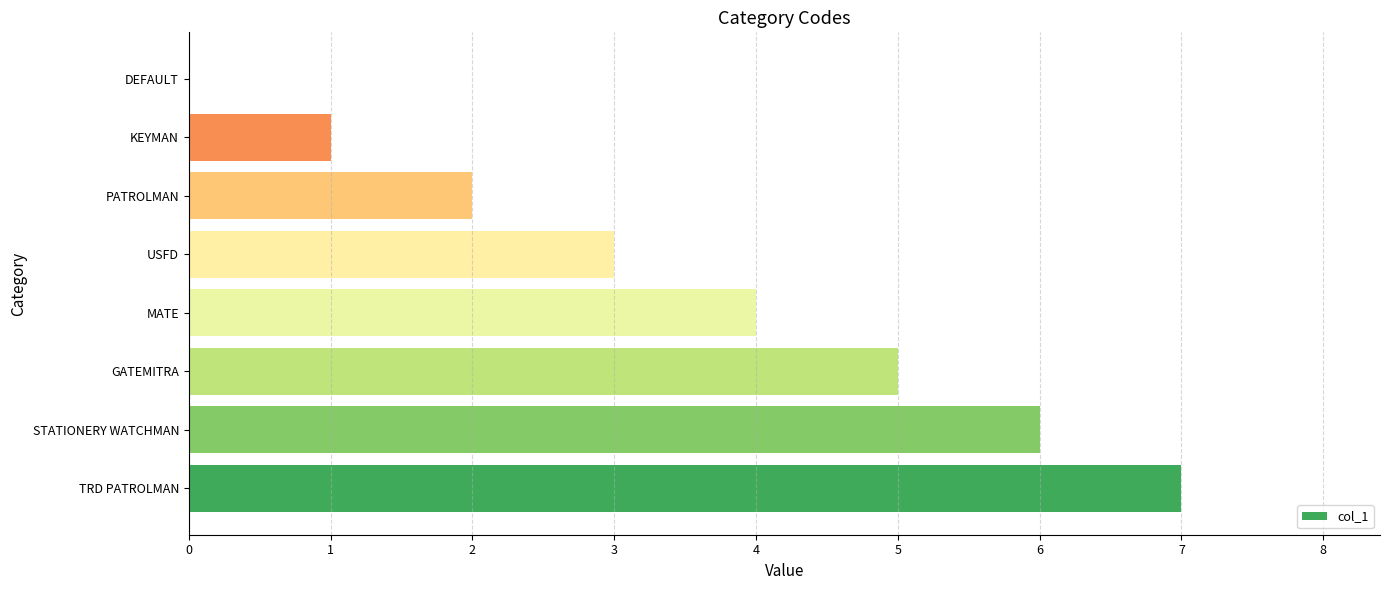

What value does the data have at USFD?

3